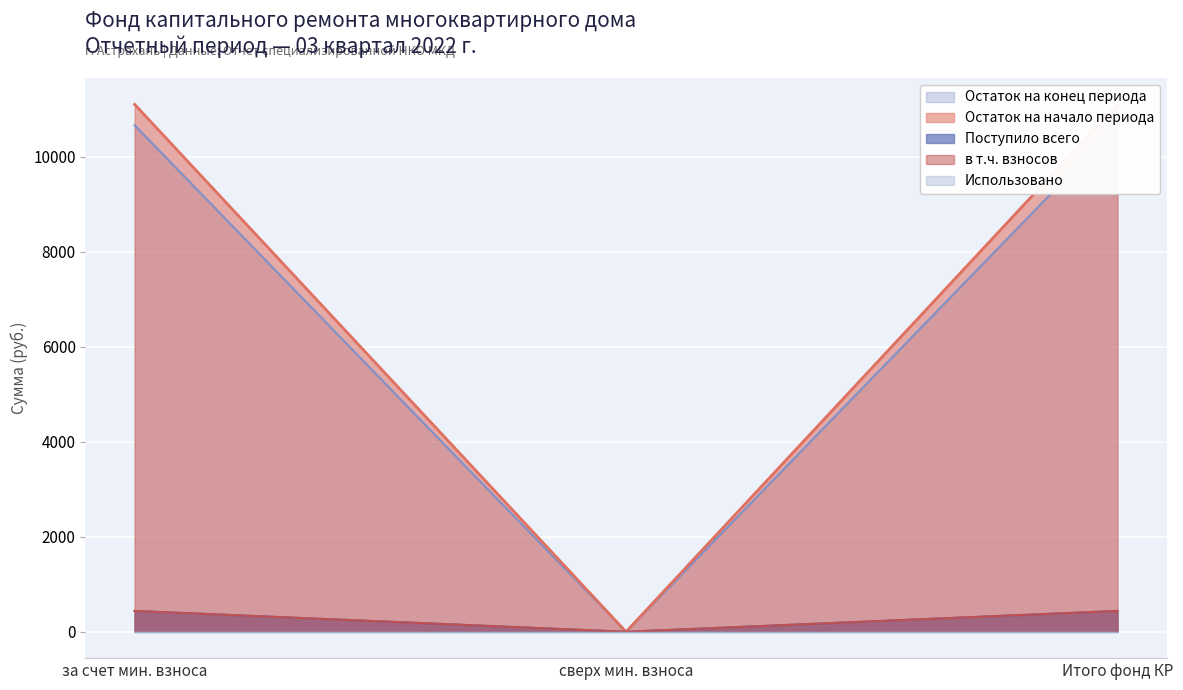

How many lines are shown in the chart?

5